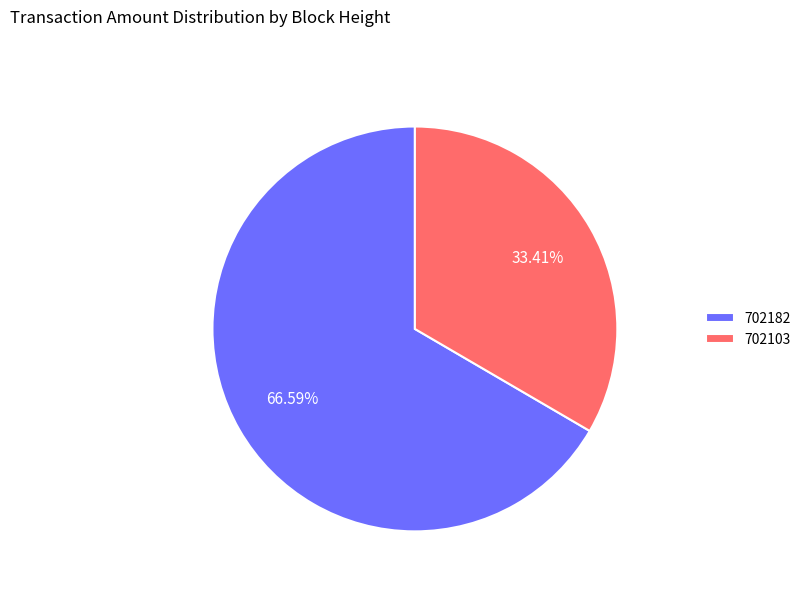

Count the number of slices in the pie.

2